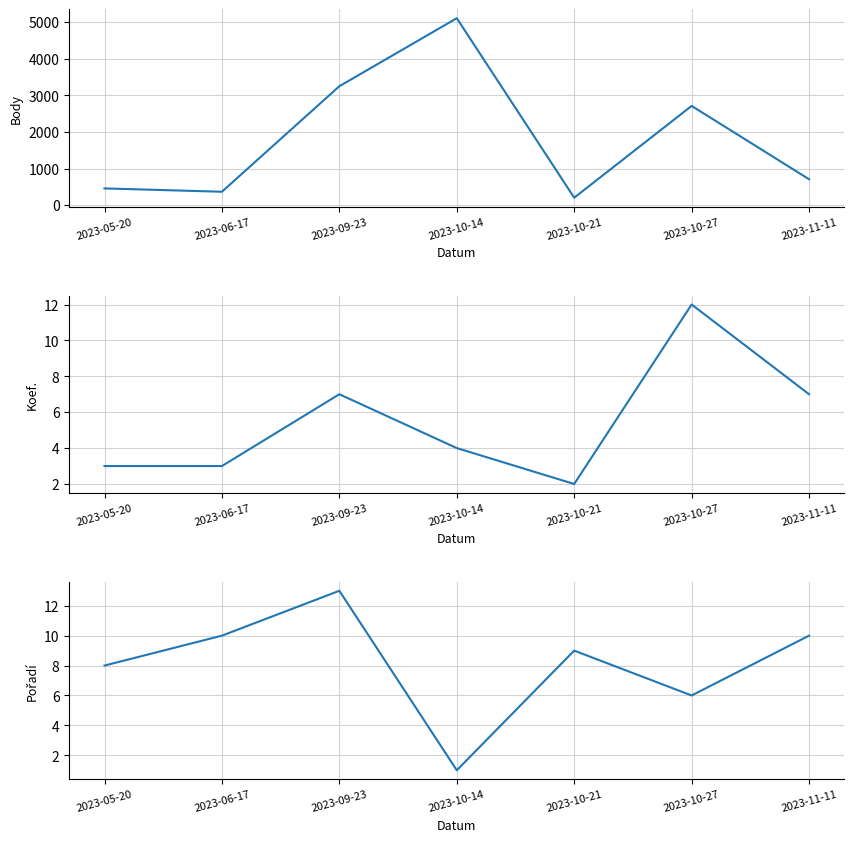

True or false: Body and Pořadí intersect in this chart.

False